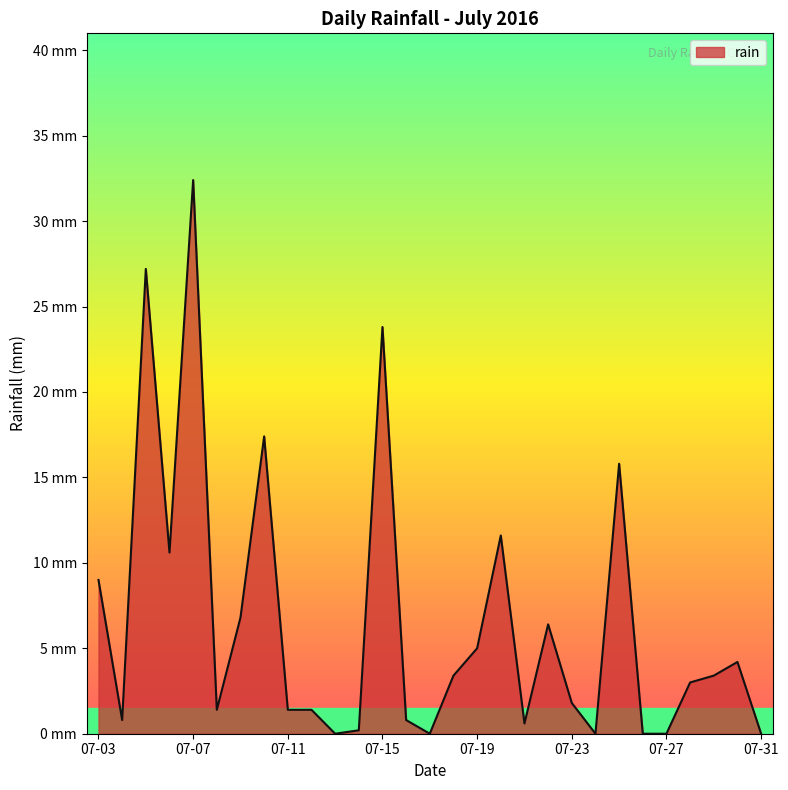

Does the chart display data point markers on the line(s)?

No